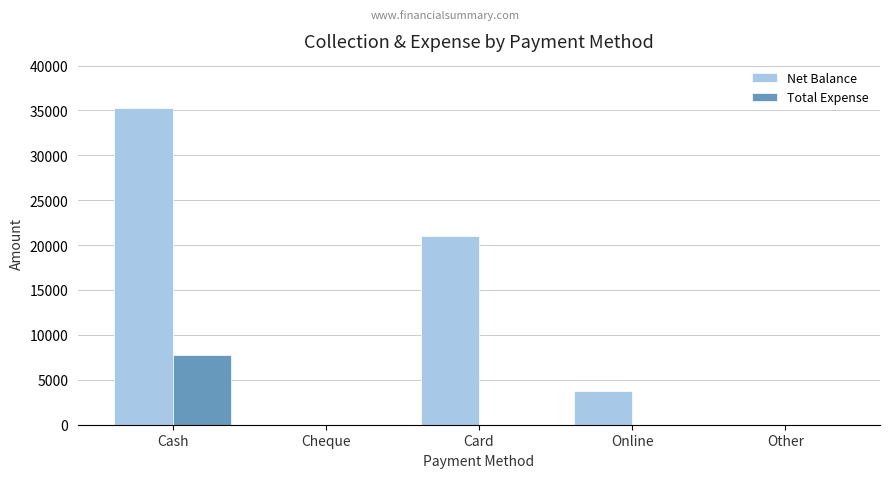

Which series has the largest range (max minus min)?

Net Balance